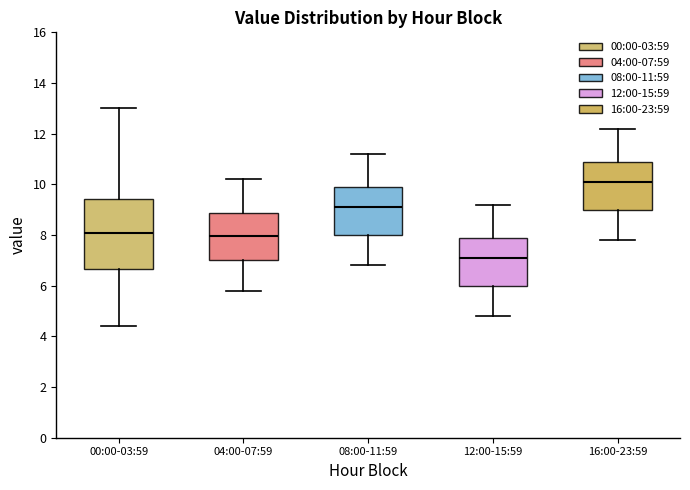

Reading left to right, read every box against the y-axis: the position of its median line, the range the box covers, and the ends of its whiskers. The values are not printed on the chart, so give them approximately, as read against the axis.

00:00-03:59: median 8.0, box 6.6 to 9.4, whiskers 4.4 to 13.0
04:00-07:59: median 8.0, box 7.0 to 8.8, whiskers 5.8 to 10.2
08:00-11:59: median 9.2, box 8.0 to 10.0, whiskers 6.8 to 11.2
12:00-15:59: median 7.2, box 6.0 to 8.0, whiskers 4.8 to 9.2
16:00-23:59: median 10.2, box 9.0 to 11.0, whiskers 7.8 to 12.2